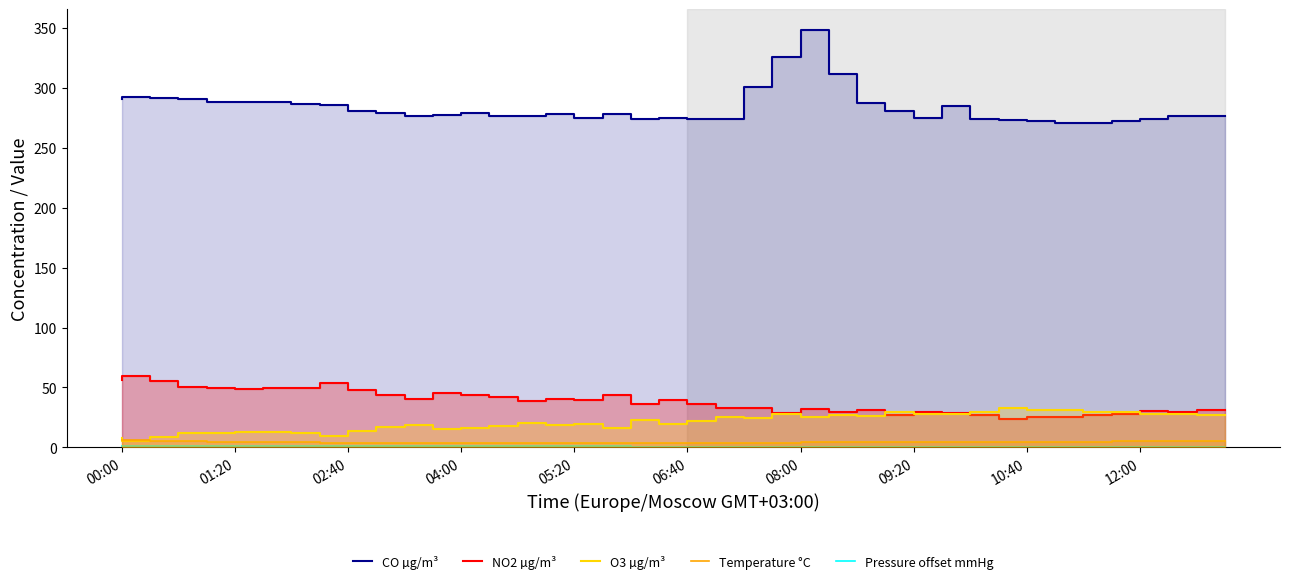

Rank the series by their maximum value, from lowest to highest.

Pressure offset mmHg, Temperature °C, O3 µg/m³, NO2 µg/m³, CO µg/m³